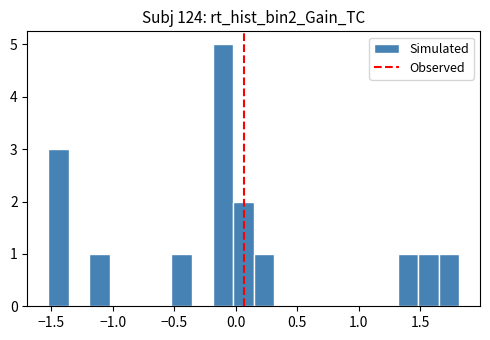

Around what value on the x-axis is the tallest bar? Give the approximate position of its centre, as read against the axis.

-0.10